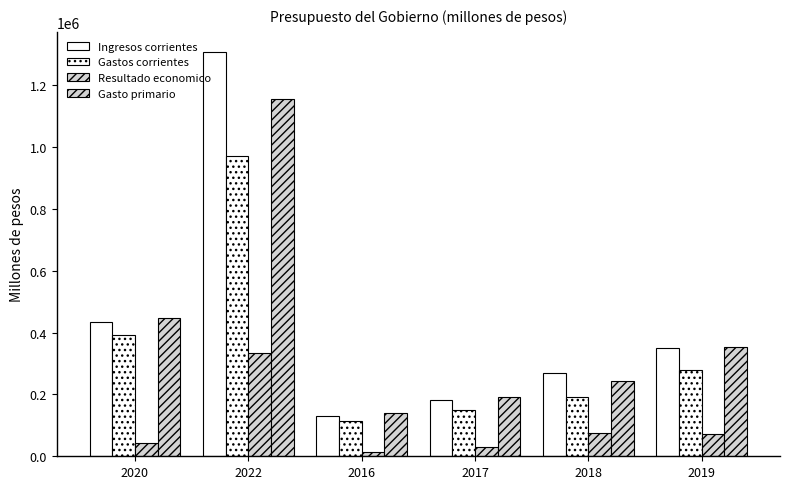

Which series changed the most between 2018 and 2019?

Gasto primario